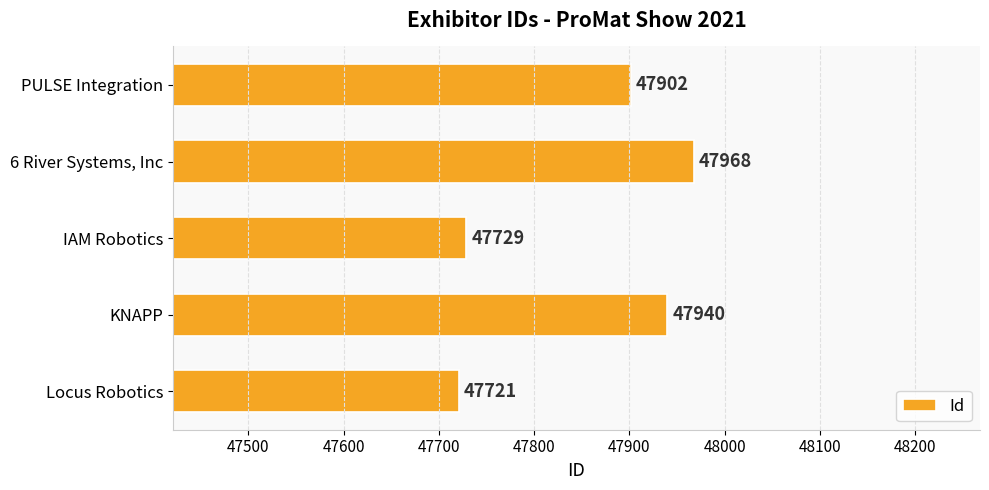

What is the sum of all values?

239260